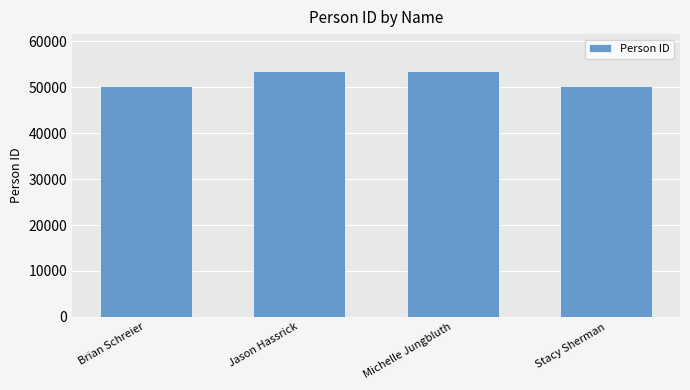

What position from the right is Michelle Jungbluth?

2